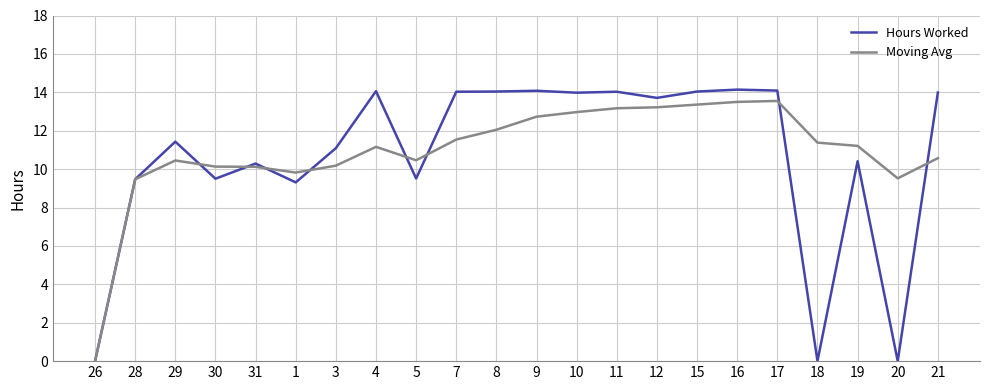

At which category does Hours Worked reach its first local valley?

30